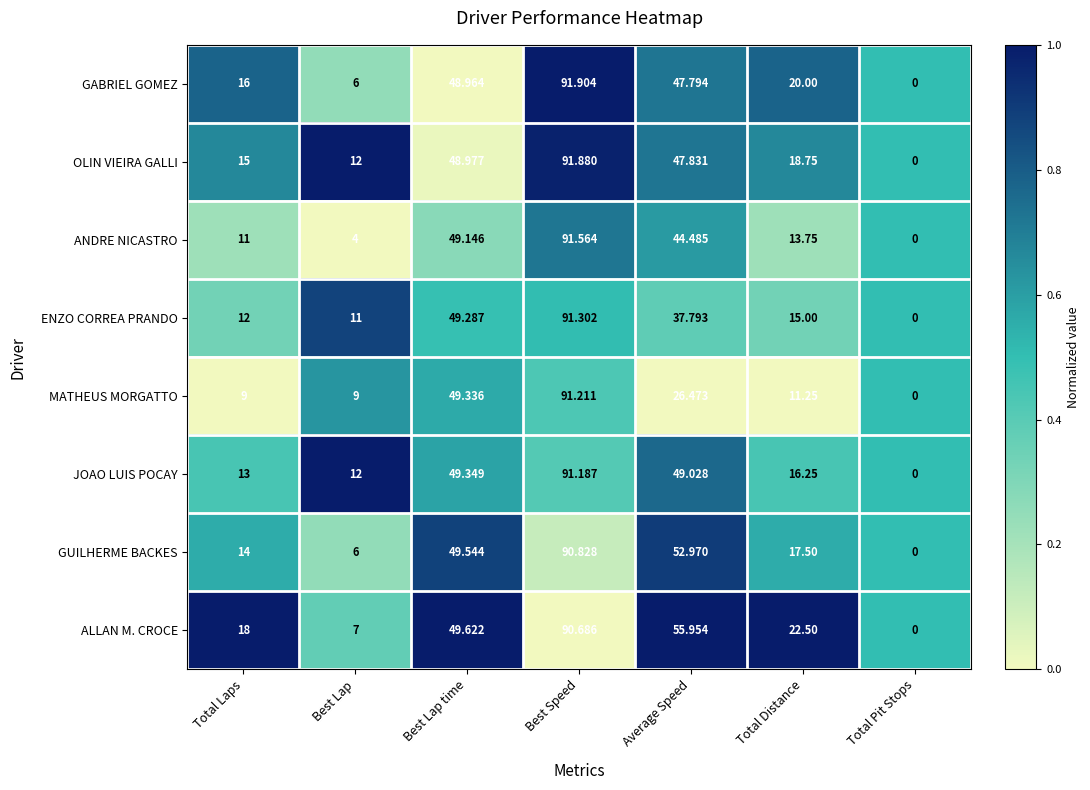

Is the value of ALLAN M. CROCE at Average Speed greater than the value of GABRIEL GOMEZ at Total Laps?

Yes